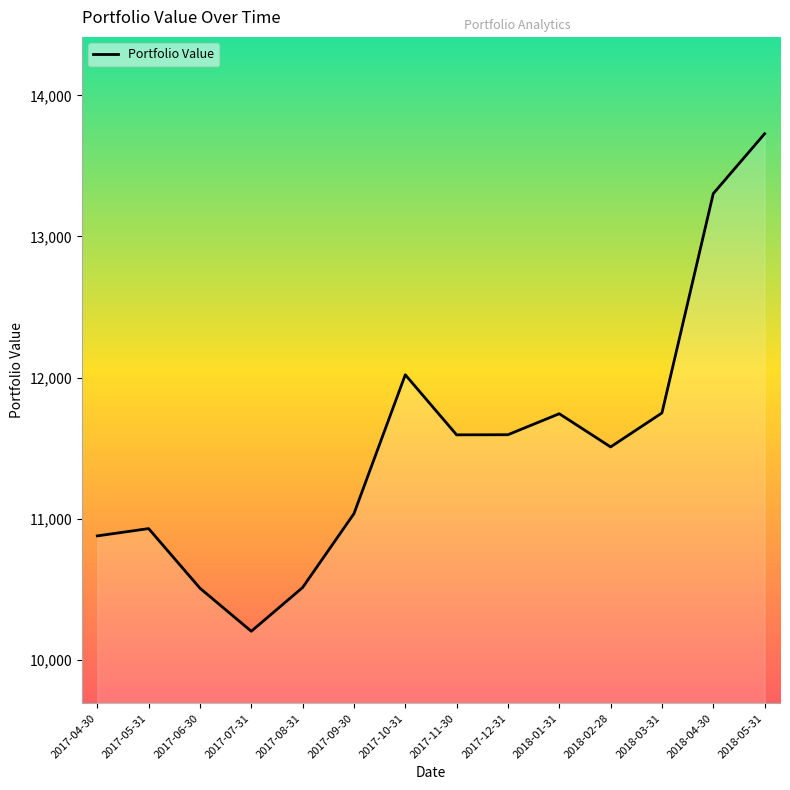

At which label does the data first exceed 11594?

2017-10-31